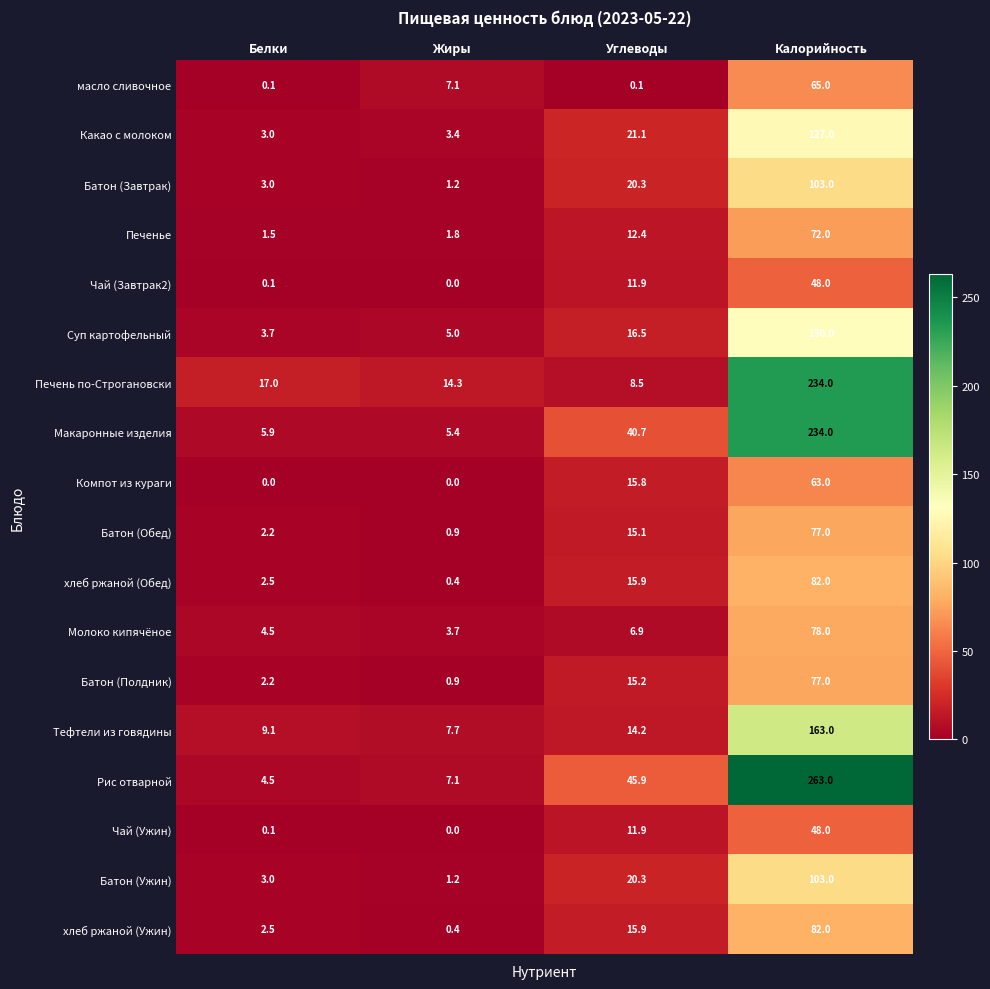

What is the greatest value displayed?

263.0